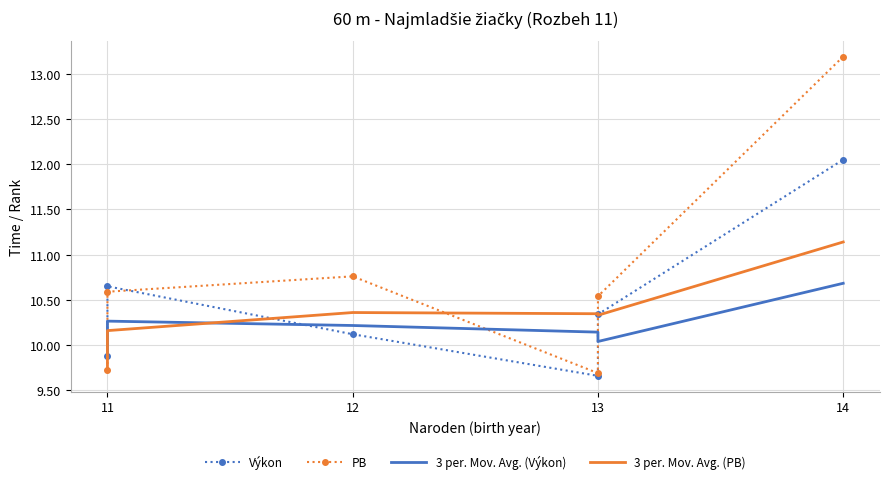

How many series are shown in this chart?

4